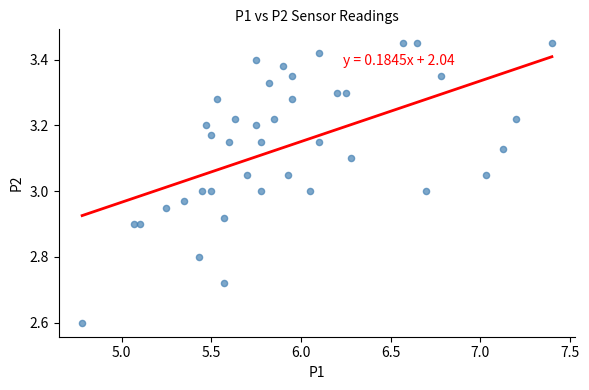

What is the range of X values (max minus min)?

2.6